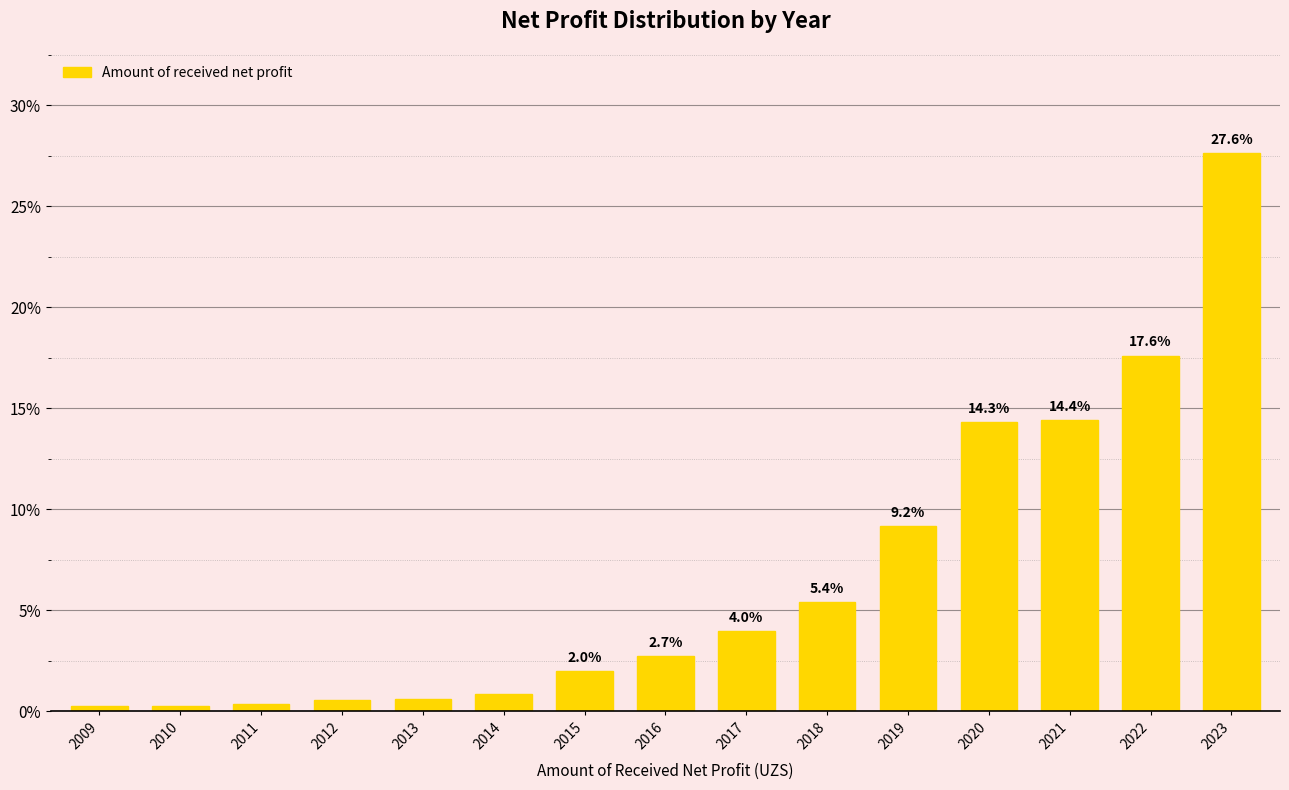

True or false: the data shows 43.3 at 2023.

False